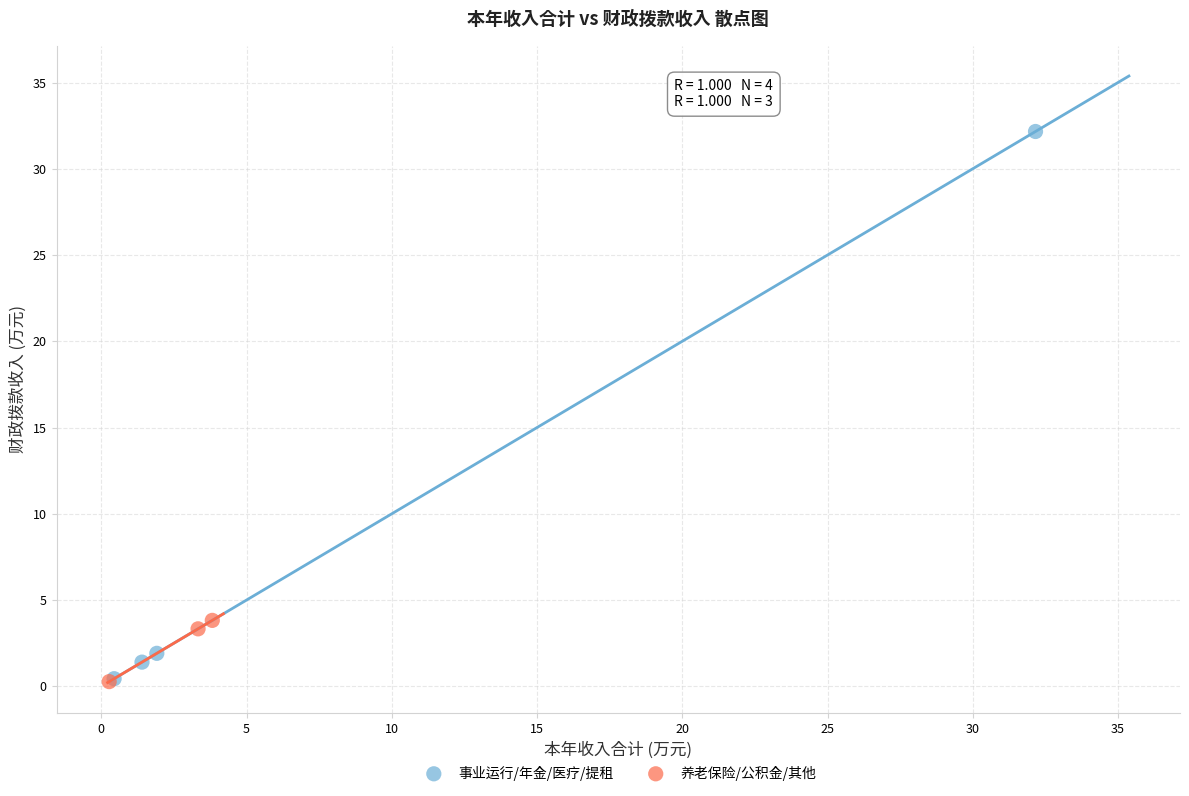

Which series contains the highest Y value?

事业运行/年金/医疗/提租